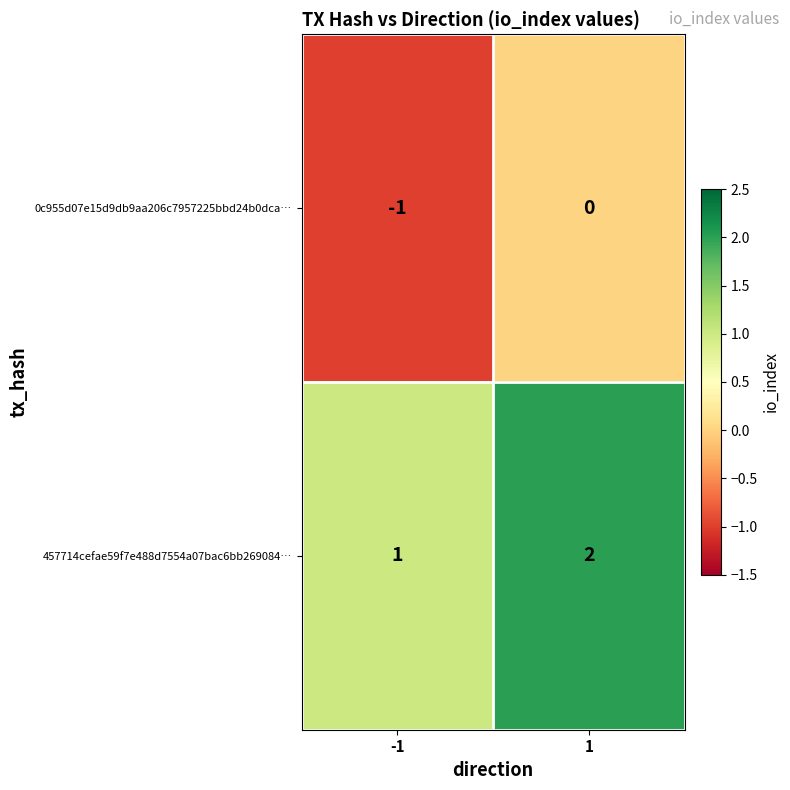

What is the sum of the 457714cefae59f7e488d7554a07bac6bb269084… values at -1 and 1?

3